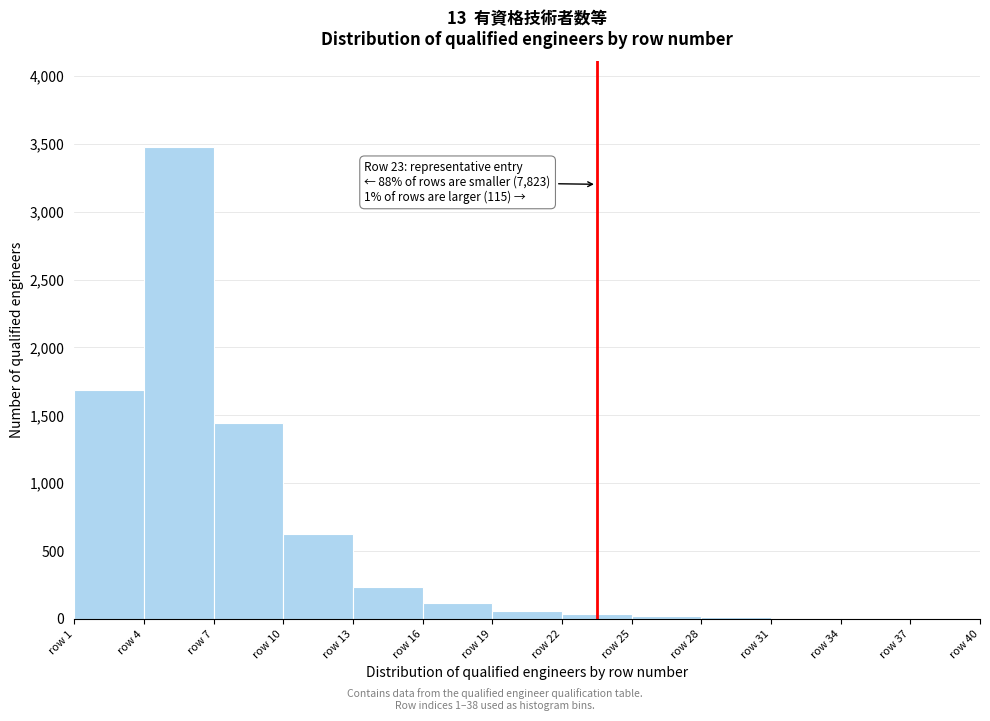

Which range on the x-axis has the tallest bar?

4 to 7